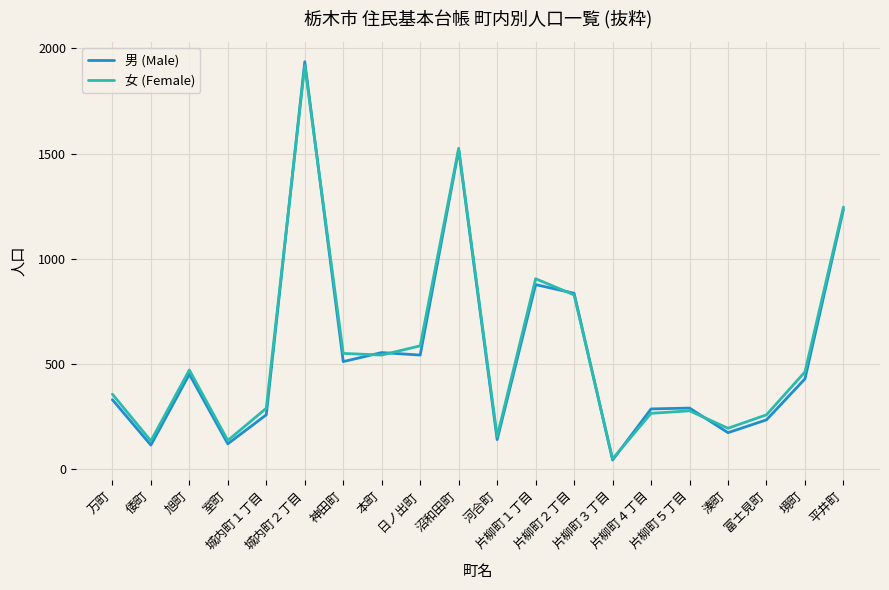

The 男 (Male) series shows 255 at 日ノ出町. True or false?

False